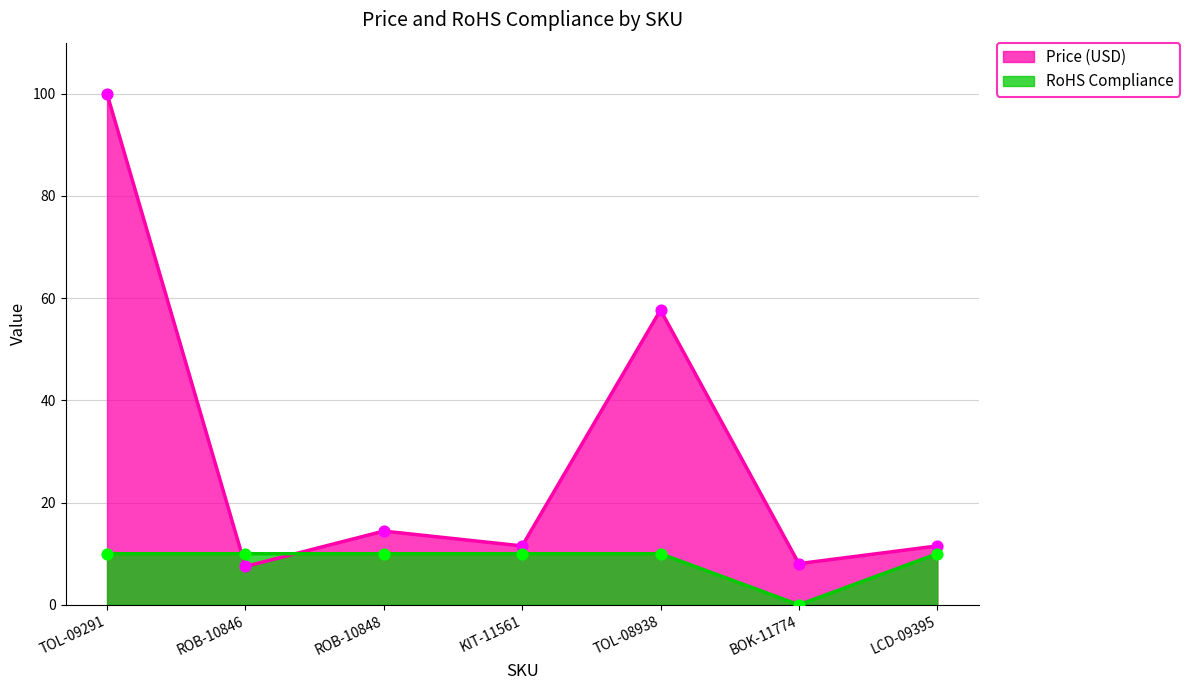

Which series has the widest spread of Y values?

Price (USD)